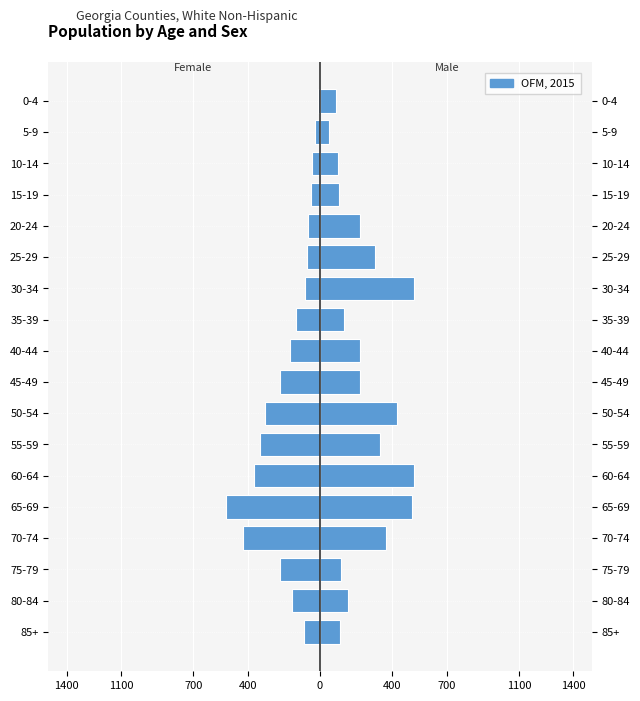

Are the bars grouped side by side (vs. stacked)?

Yes